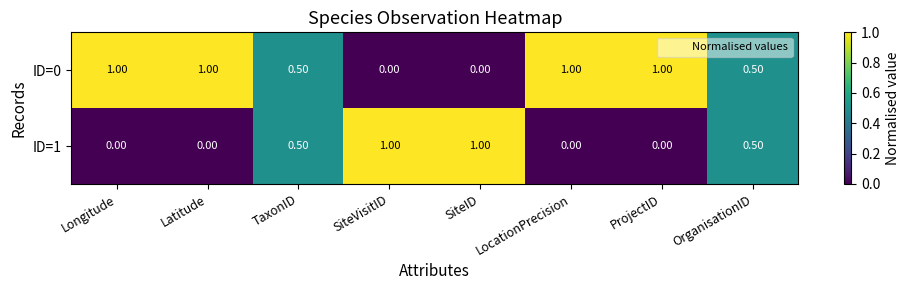

What is the difference between the highest and lowest values at SiteID?

1.0